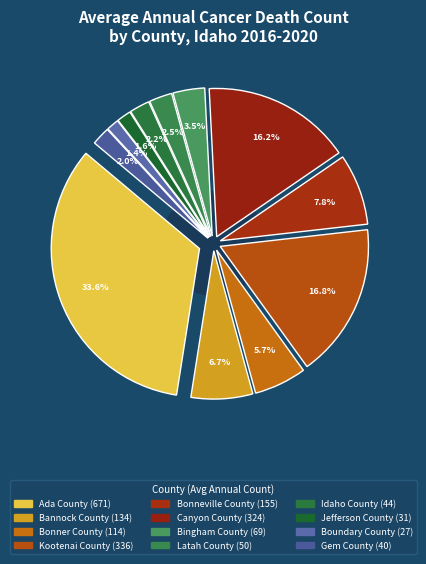

Does Idaho County represent more than half of the total?

No